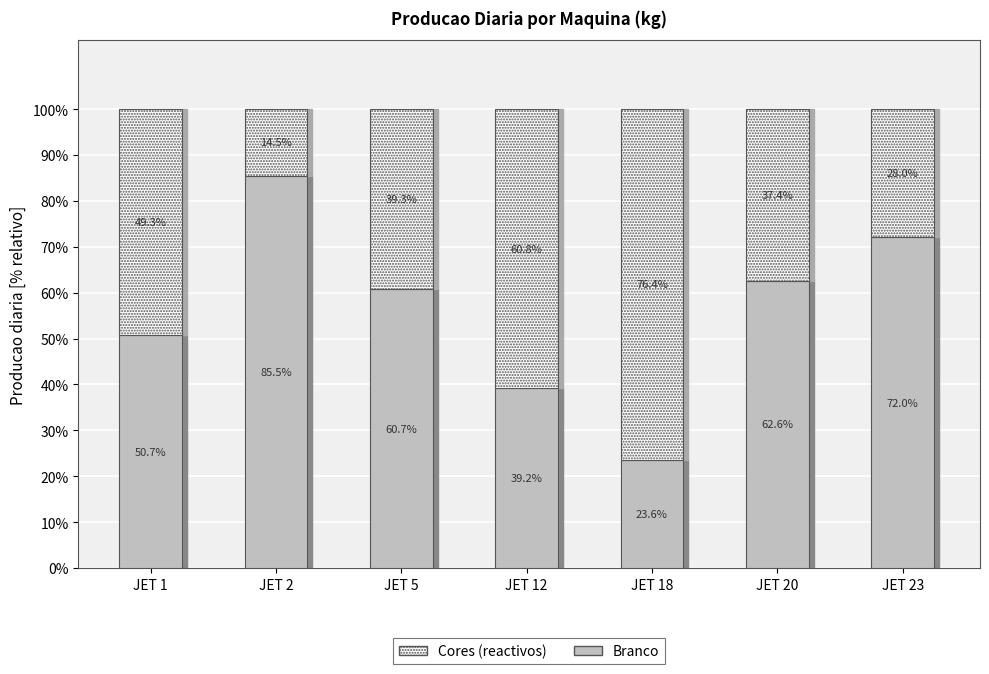

True or false: Branco has a value of 18.9 at JET 23.

False